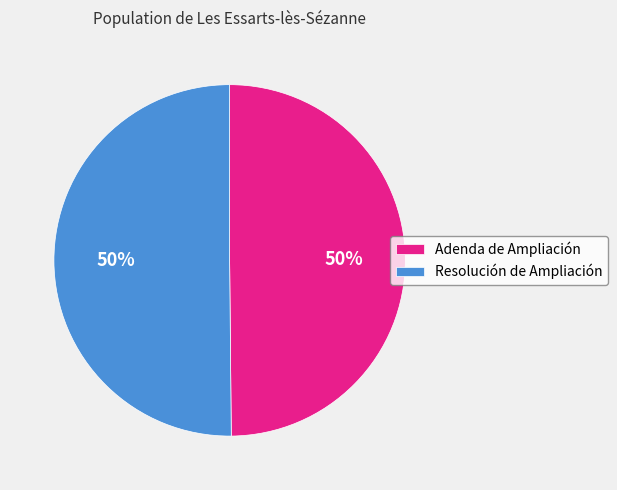

What is the ratio of the value at Resolución de Ampliación to the value at Adenda de Ampliación?

1.0